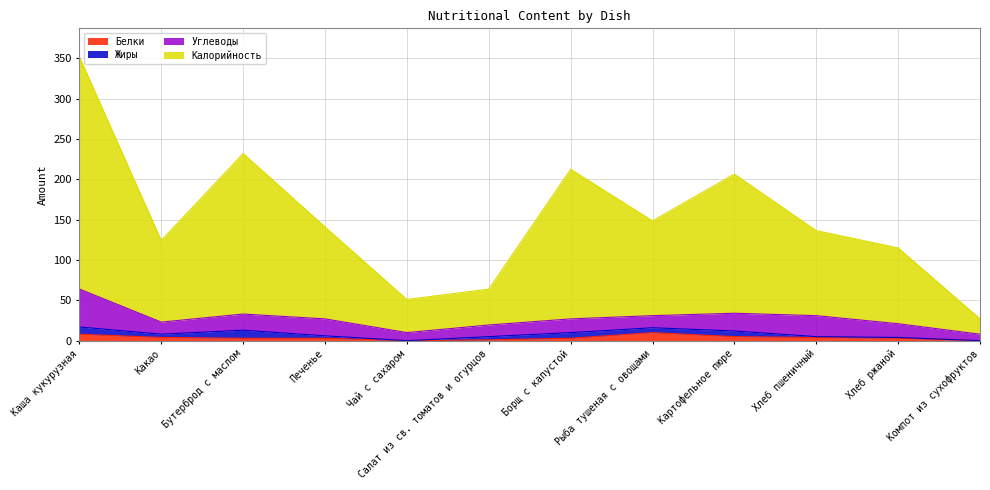

What is the maximum value for Белки?

10.0